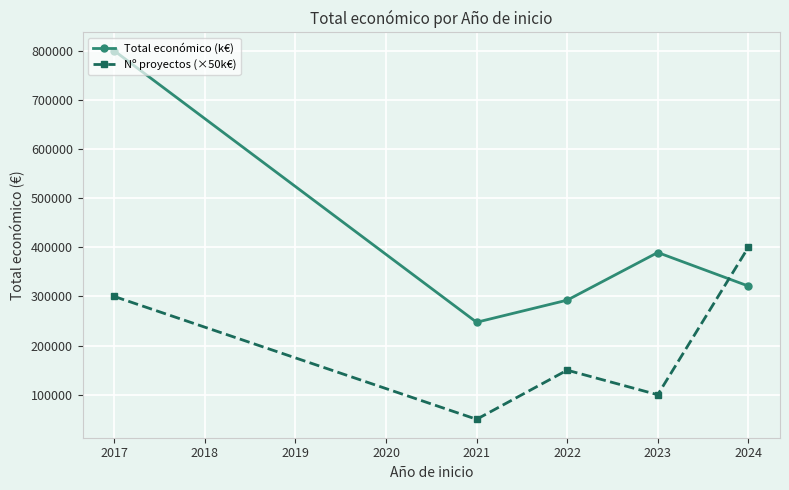

Where is Total económico (k€) nearest to the value 523767?

2023